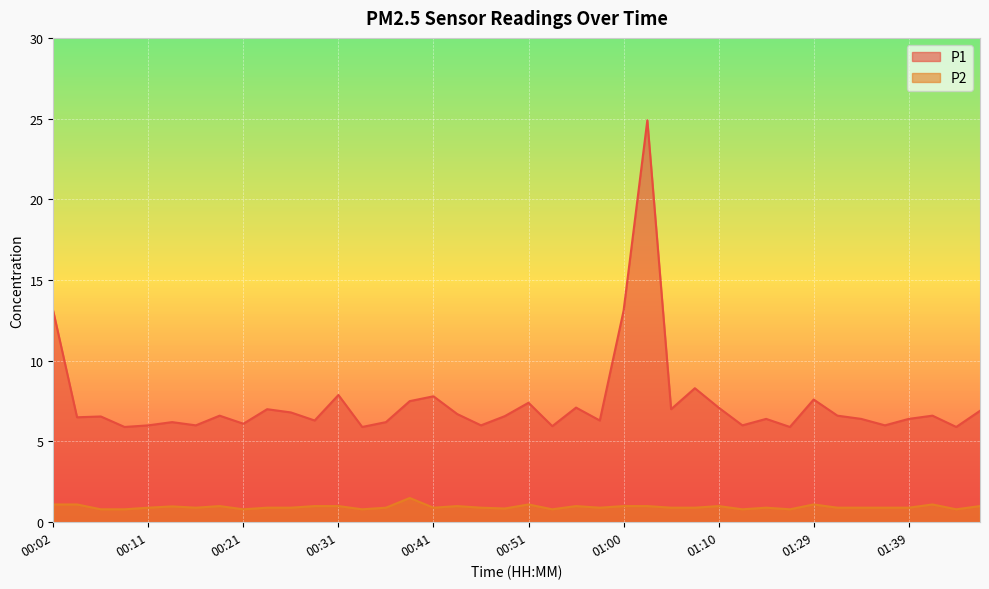

What value does the P2 series have at 01:34?

0.9